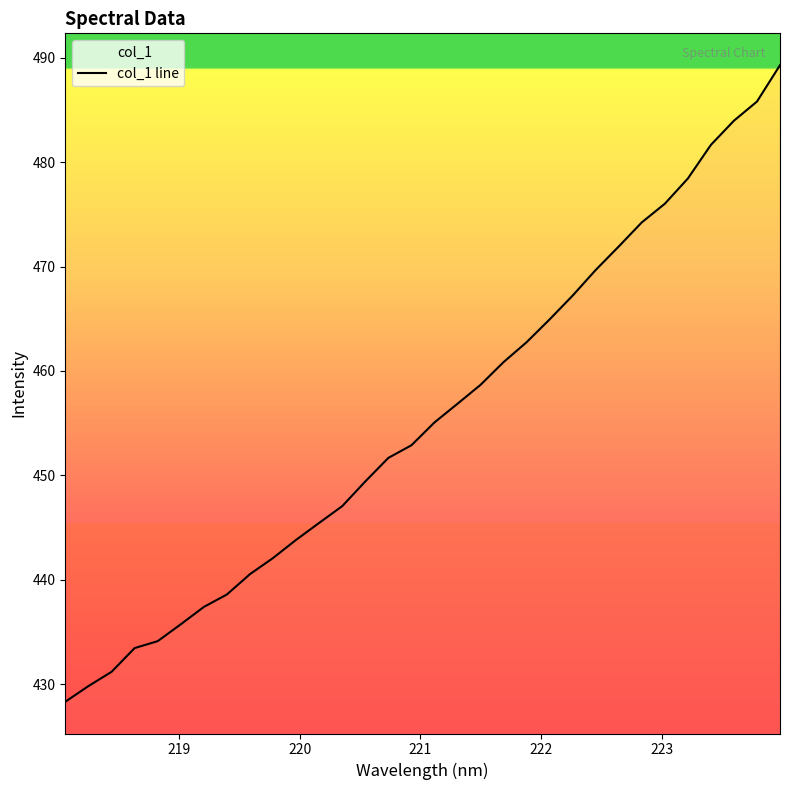

What is the difference between the maximum and minimum values?

61.0